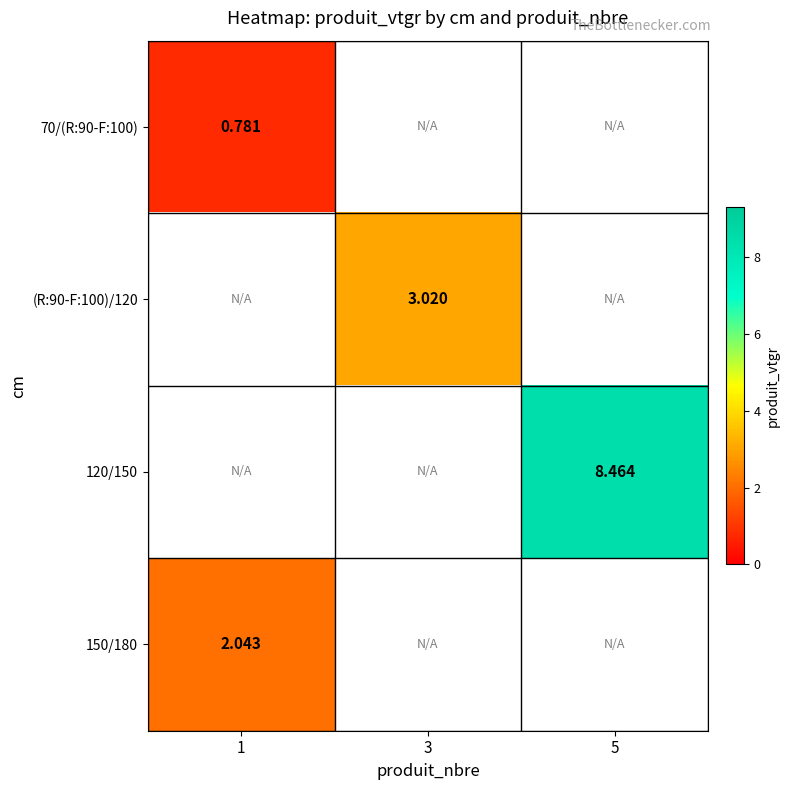

What is the spread (max minus min) of values at 1?

1.3